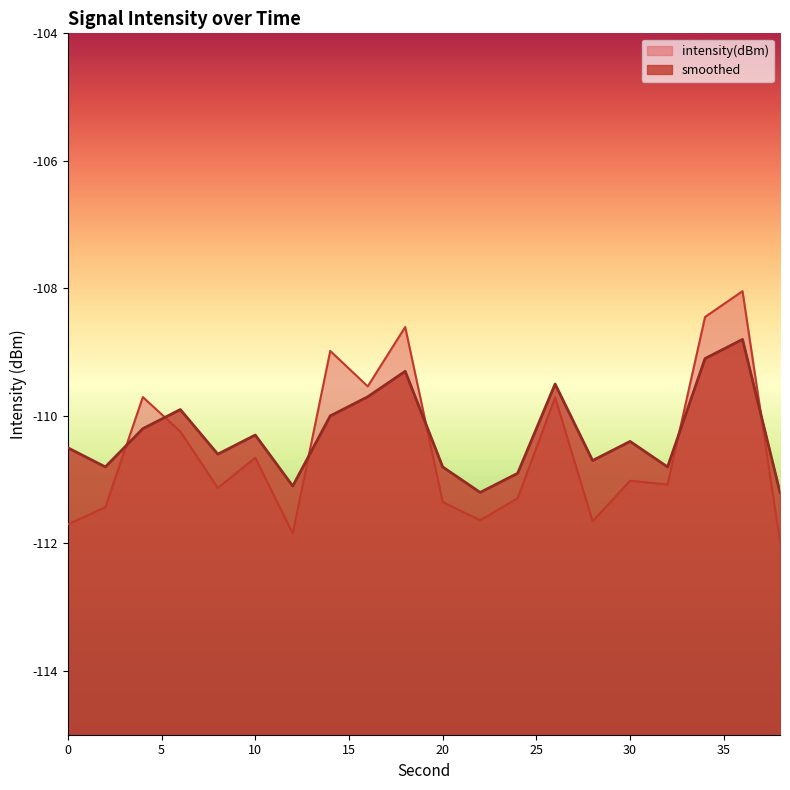

Which category has the lowest value in the intensity(dBm) series?

38